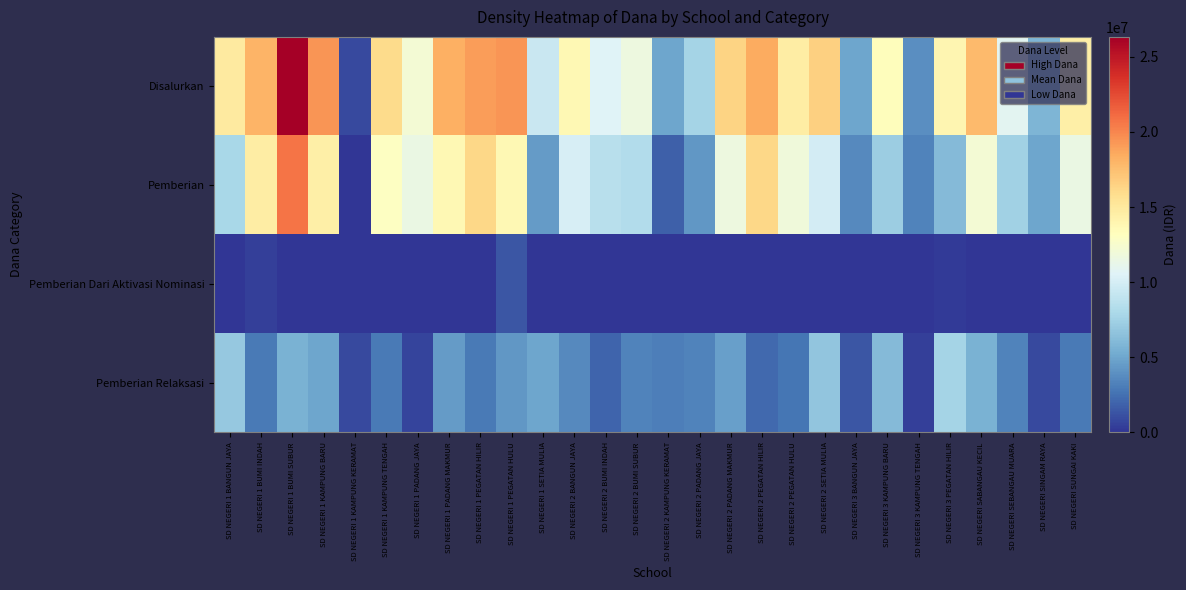

Rank the series at SD NEGERI 1 PEGATAN HULU from highest to lowest value.

Disalurkan, Pemberian, Pemberian Relaksasi, Pemberian Dari Aktivasi Nominasi